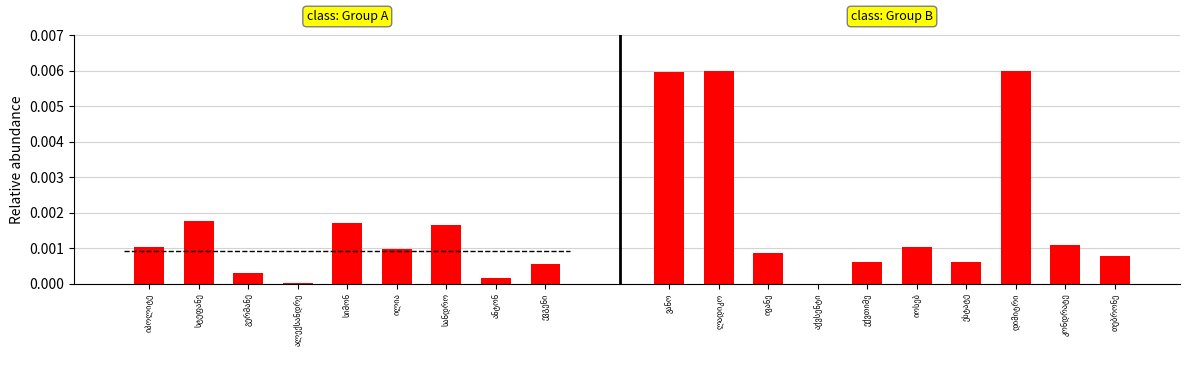

Which label corresponds to the largest value in the chart?

სტეფანე